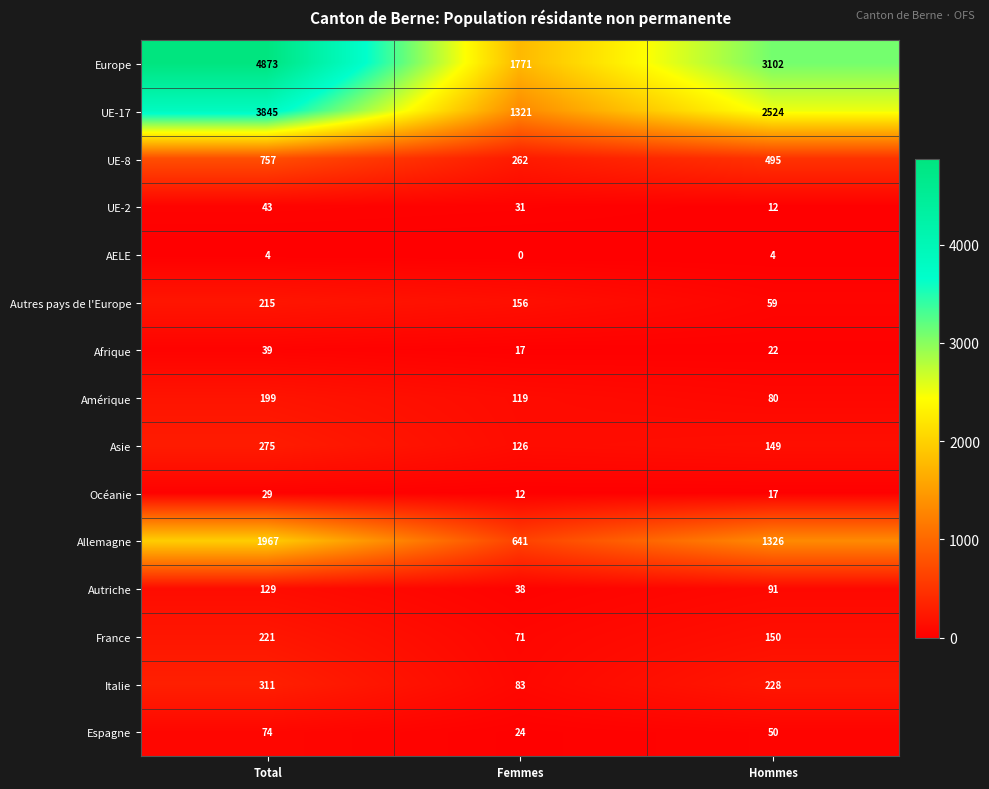

How many Espagne values are between 24 and 74?

3